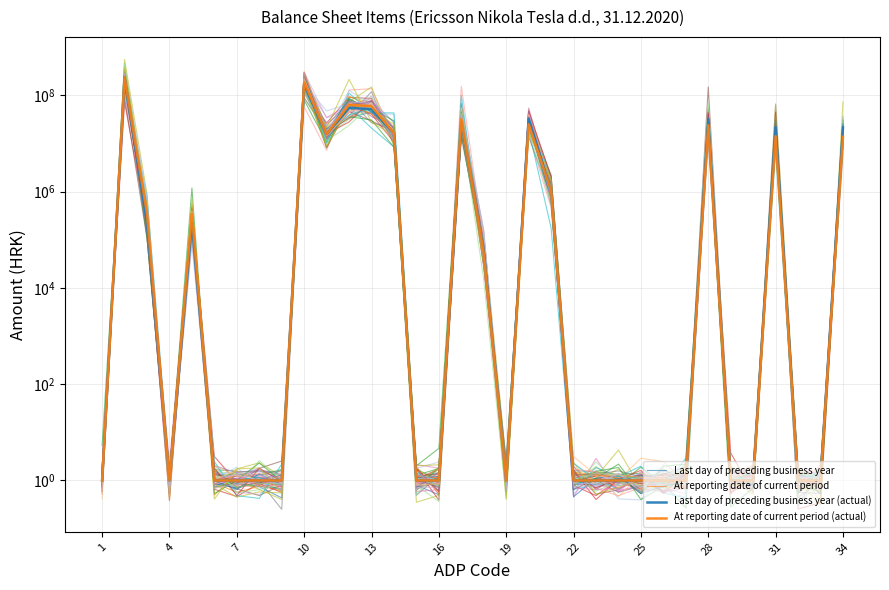

Reading left to right, what are all the values shown in this chart?

Last day of preceding business year: 0.7	261795808.0	246825.7	1.4	187684.3	0.8	0.8	0.7	0.4	224701404.5	20240515.8	33666804.8	44647267.1	12770410.4	0.8	0.5	23151557.3	73098.1	2.3	37399765.0	1094593.9	0.8	0.8	1.4	1.1	0.8	0.7	30329512.9	0.8	1.0	20299242.4	1.1	0.7	30248608.2
At reporting date of current period: 0.6	252518038.3	461119.8	1.1	332171.6	0.9	0.6	0.8	0.8	279840880.9	17806674.6	32293322.8	66898627.4	14083952.3	0.8	1.3	47328501.4	75277.8	0.7	22018846.0	1195622.0	1.5	0.8	0.9	0.7	0.6	1.4	39968662.6	1.0	1.5	16229365.1	0.8	1.1	24710603.7
Last day of preceding business year (actual): 1.0	236507700.0	225833.0	1.0	225833.0	1.0	1.0	1.0	1.0	166008463.0	15605344.0	54703760.0	51169528.0	16177467.0	1.0	1.0	28291939.0	60425.0	1.0	32986033.0	1052798.0	1.0	1.0	1.0	1.0	1.0	1.0	31933235.0	1.0	1.0	21838477.0	1.0	1.0	21361786.0
At reporting date of current period (actual): 1.0	234131270.9	347256.7	1.0	347256.7	1.0	1.0	1.0	1.0	186466922.9	15605344.1	63556029.4	59069828.9	16328620.0	1.0	1.0	31854456.9	52643.6	1.0	24795092.2	1052797.9	1.0	1.0	1.0	1.0	1.0	1.0	23742294.3	1.0	1.0	14124953.1	1.0	1.0	13688818.5